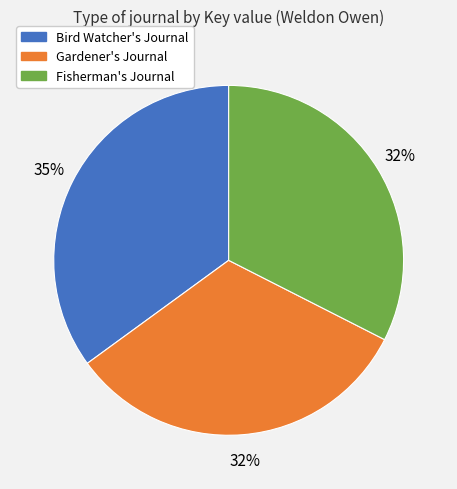

To the nearest percent, what is the difference between the Bird Watcher's Journal and Gardener's Journal slice percentages?

3%